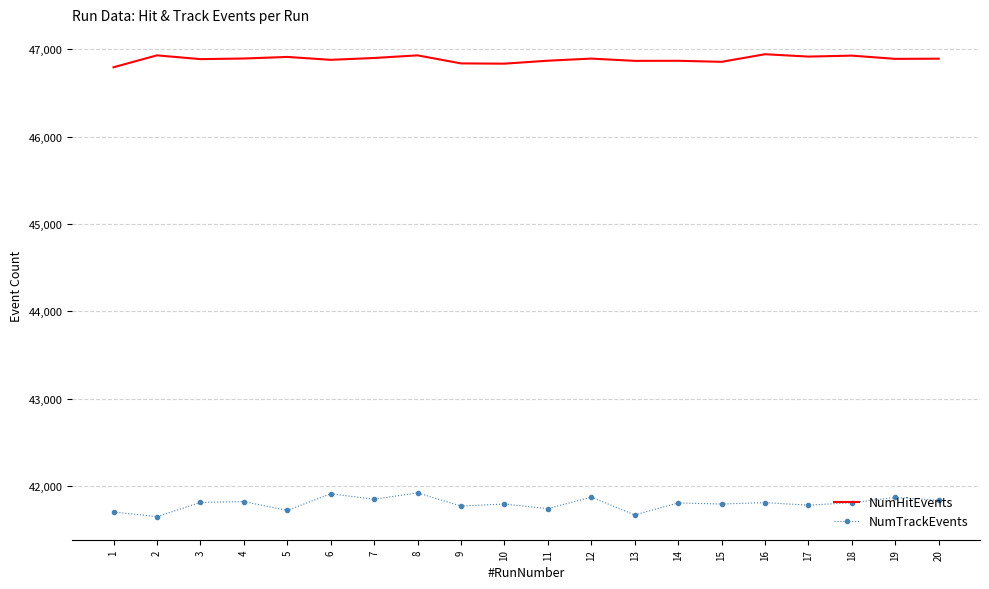

How many distinct data groups are displayed?

2